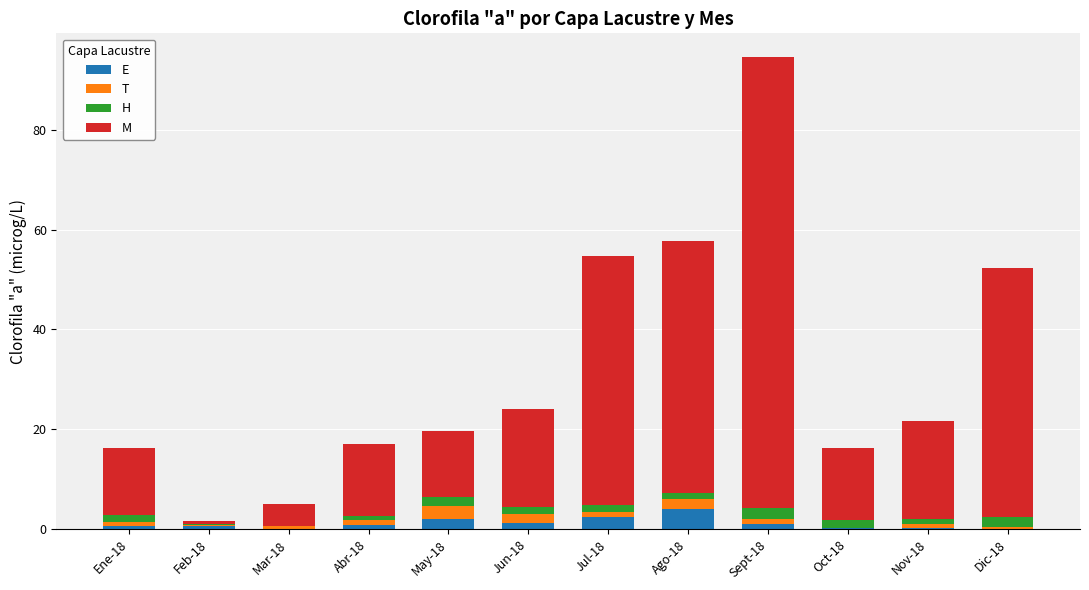

What is the maximum value for E?

4.0